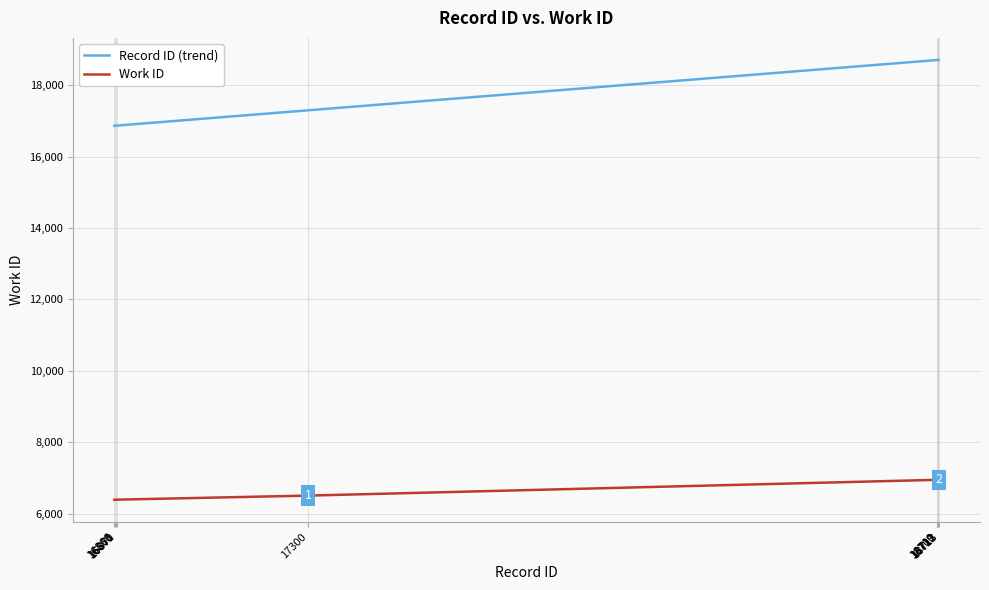

Which series changed the most between 16866 and 18709?

Record ID (trend)